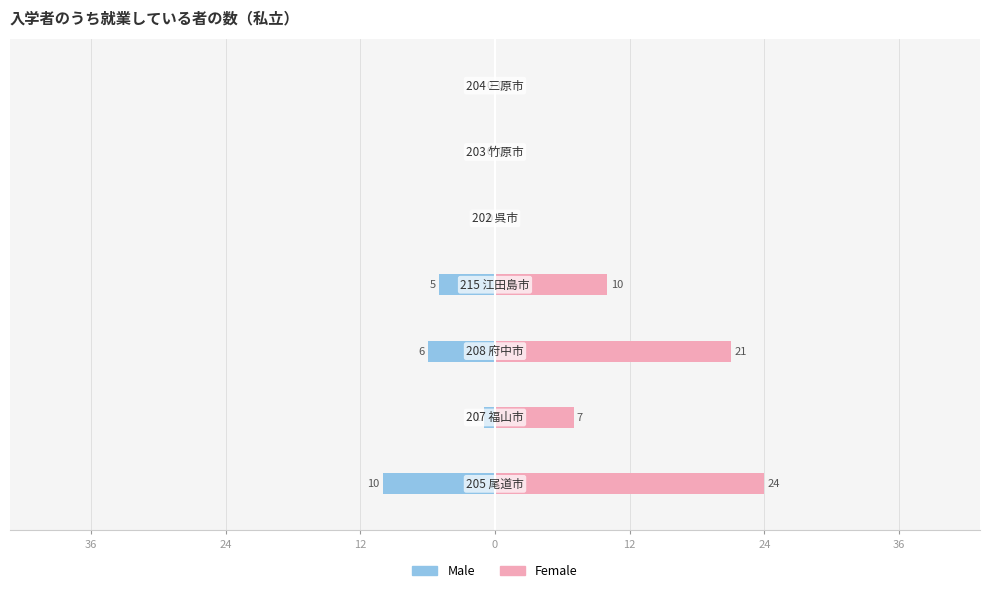

How many values in the Male series are below -1?

3